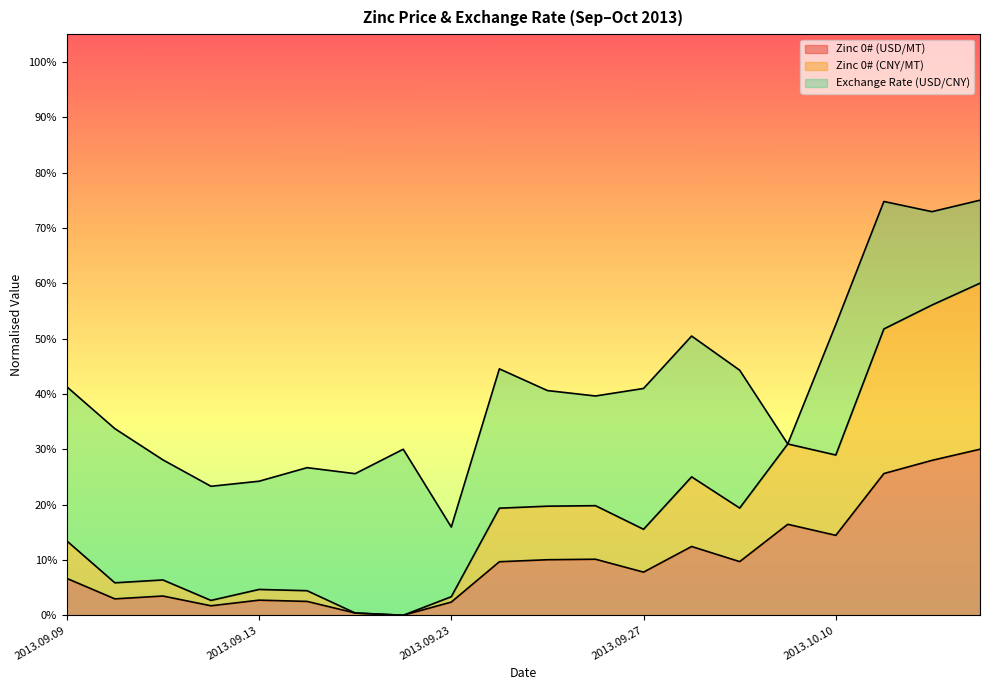

What position from the right is 2013.10.14?

2